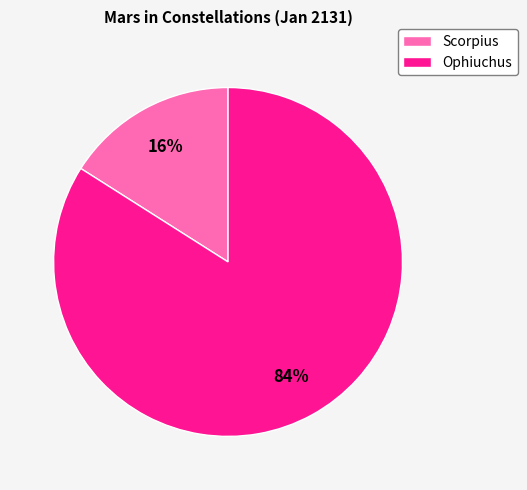

Which slice is the largest?

Ophiuchus